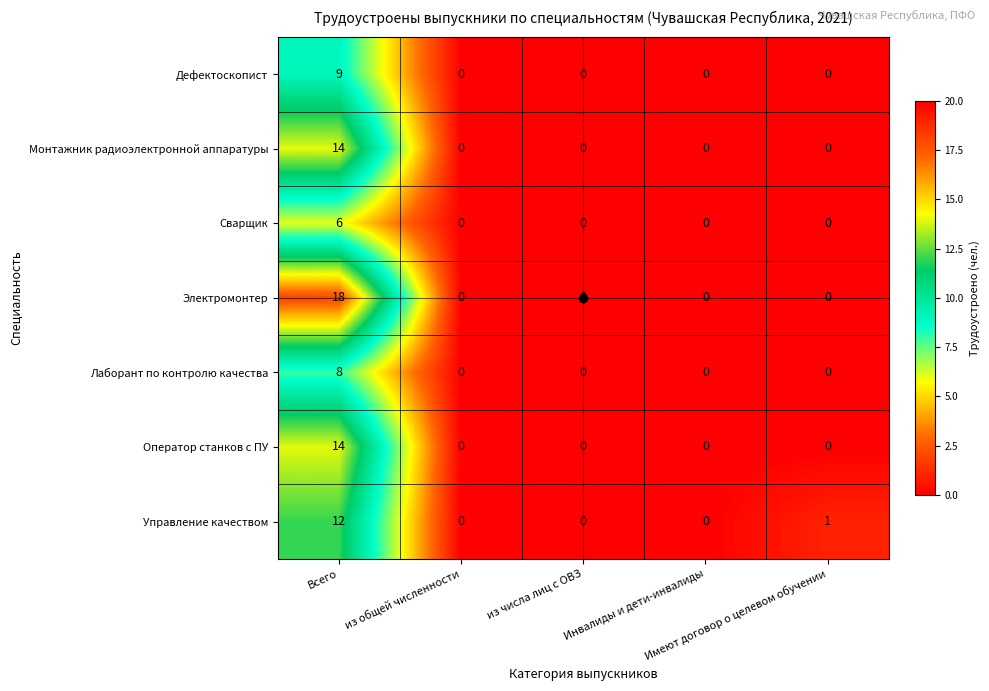

How many values in the Дефектоскопист series exceed 0?

1